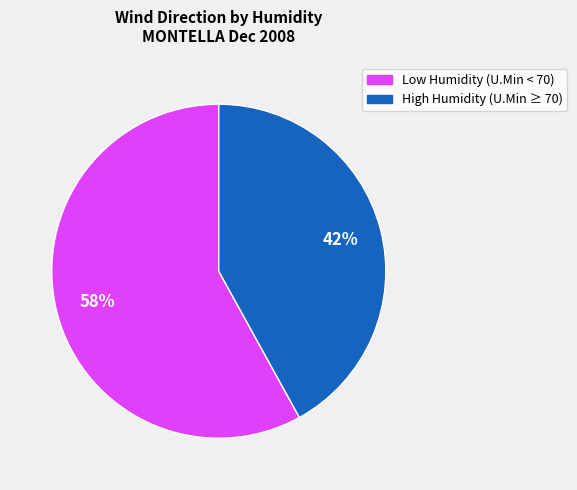

Count the number of slices in the pie.

2